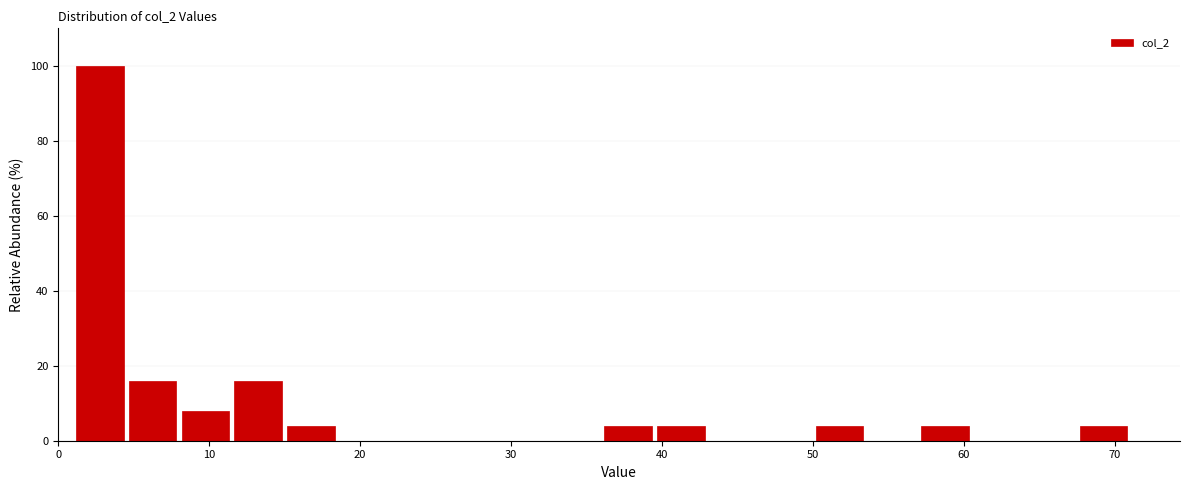

Around what value on the x-axis is the tallest bar? Give the approximate position of its centre, as read against the axis.

3